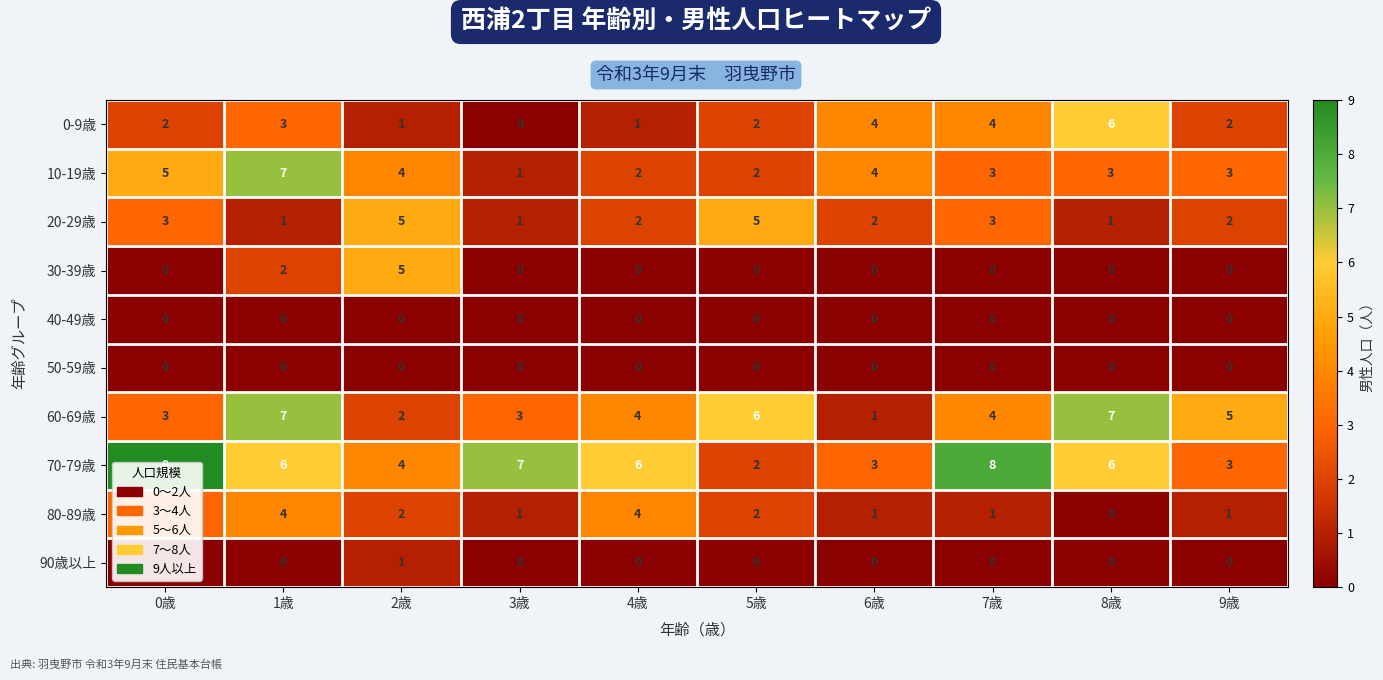

Between 1歳 and 2歳, which series saw the biggest shift?

60-69歳